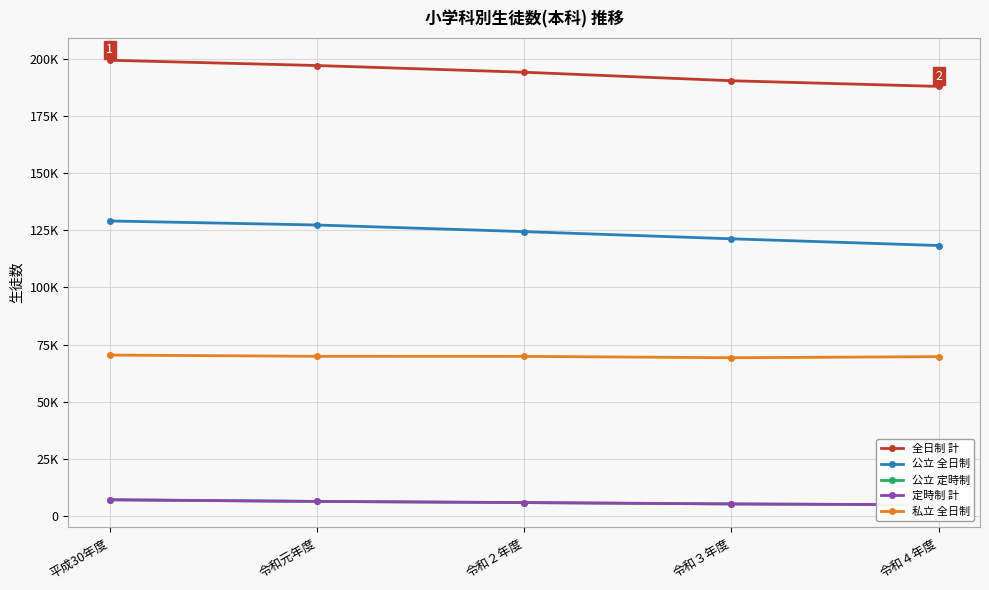

True or false: 定時制 計 and 全日制 計 cross at least once.

False